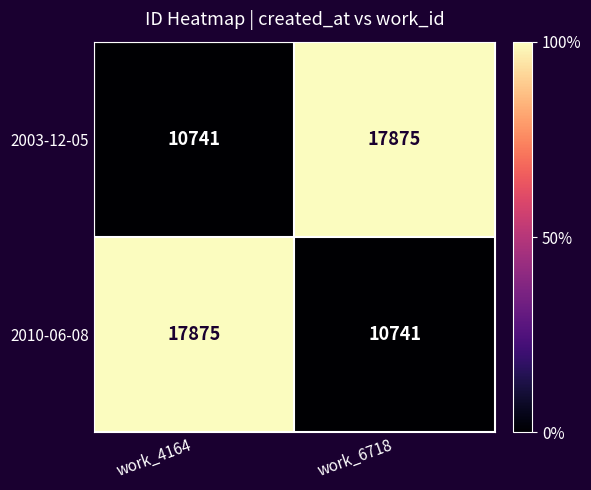

The value of 2010-06-08 at work_4164 is 29362. True or false?

False